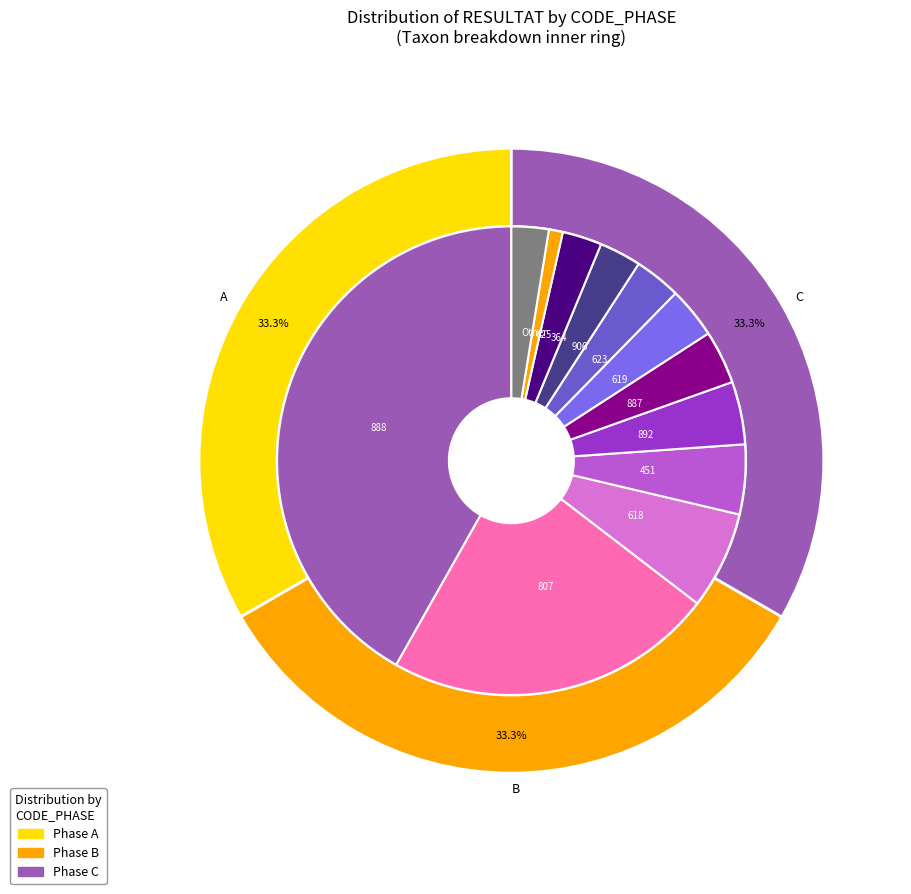

What percentage is the 807 slice, to the nearest percent?

23%